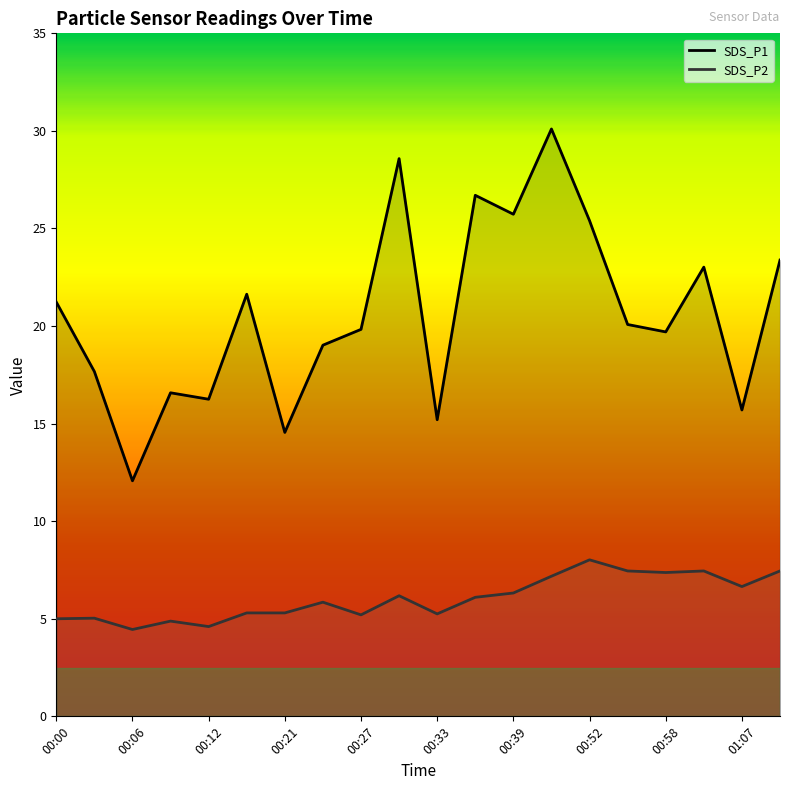

At which label does SDS_P1 first exceed 20?

00:00